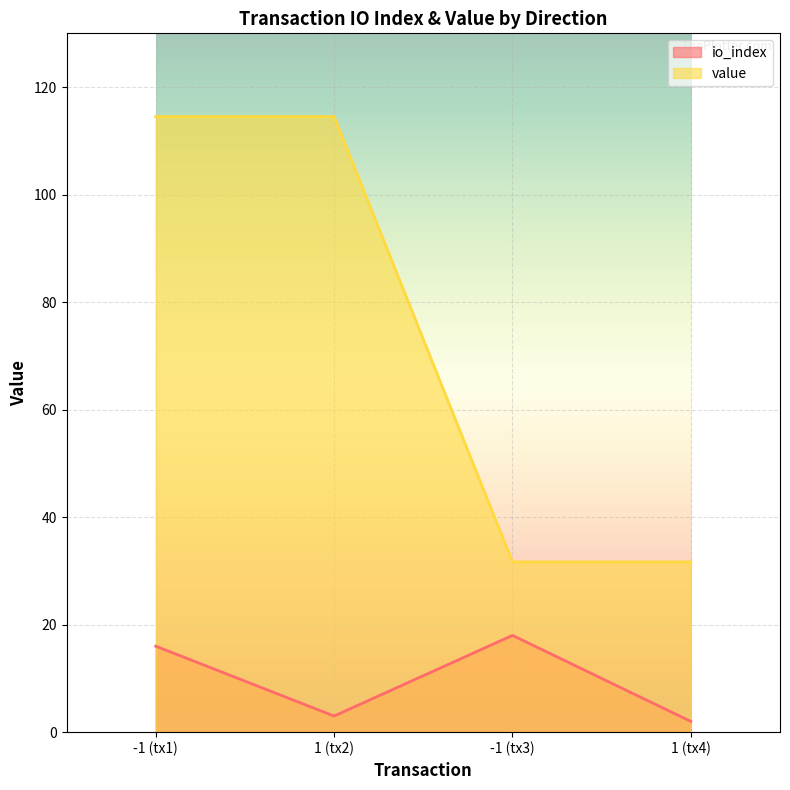

The value of io_index at 1 (tx2) is 3.0. True or false?

True